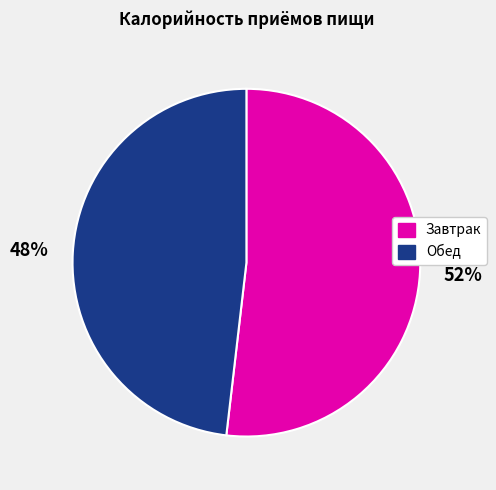

Is there a majority slice in this chart?

Yes